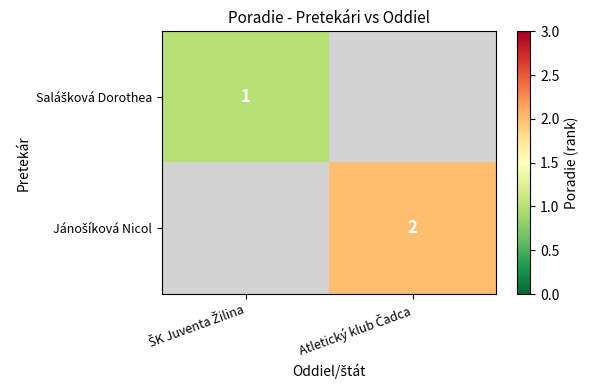

Which series has the largest range (max minus min)?

Salášková Dorothea